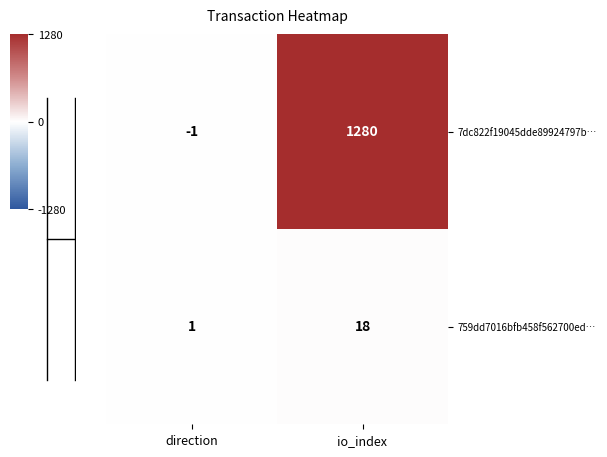

Is it true that 759dd7016bfb458f562700ed… equals 26 at io_index?

False